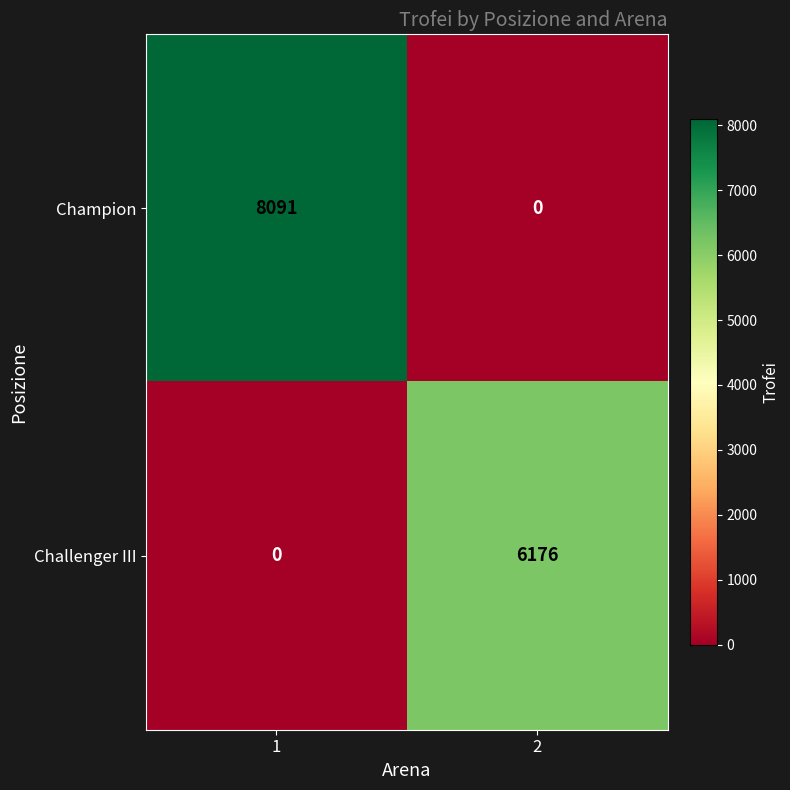

At how many categories does at least one series exceed 4995?

2